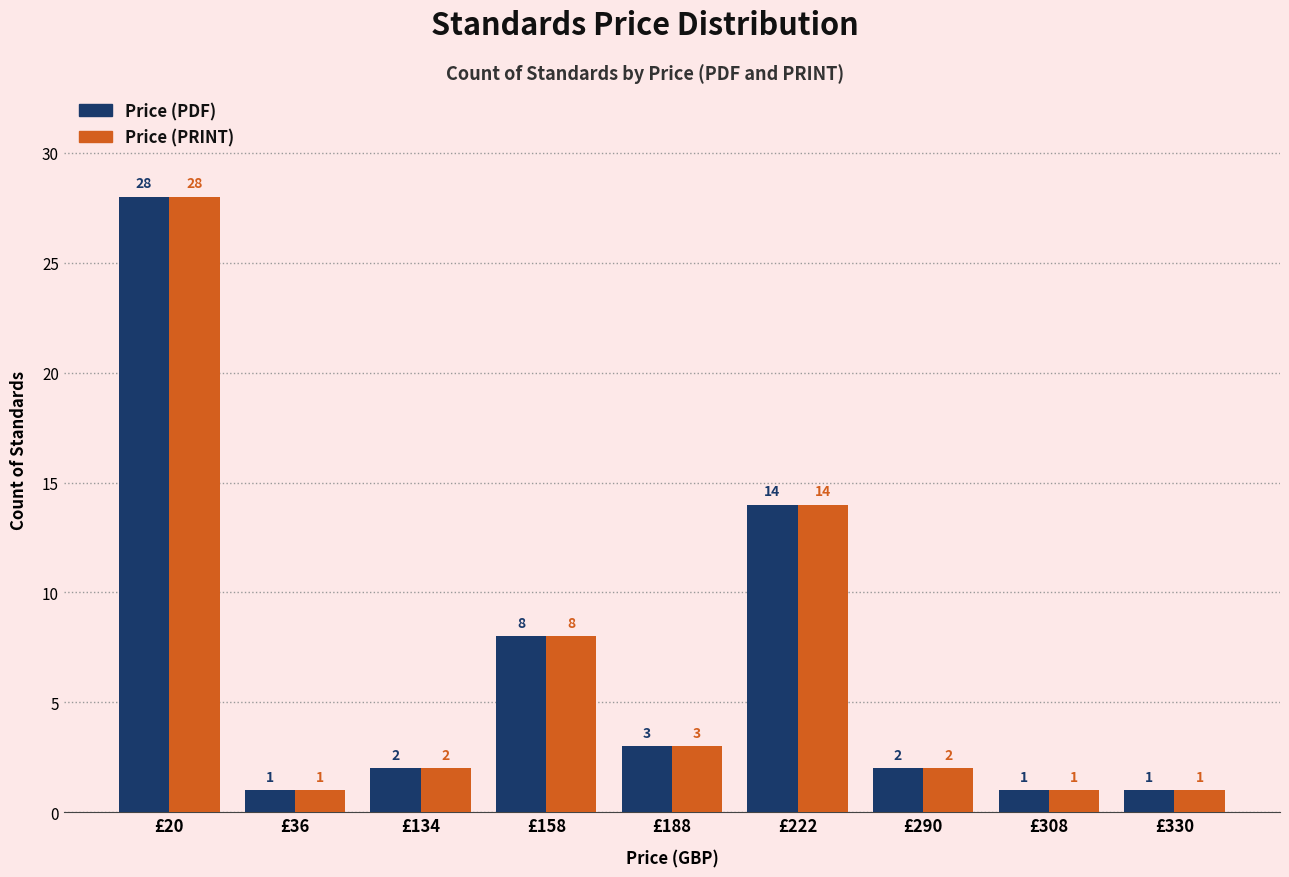

Reading right to left, transcribe all the data shown in this chart.

Price (PDF): 1	1	2	14	3	8	2	1	28
Price (PRINT): 1	1	2	14	3	8	2	1	28